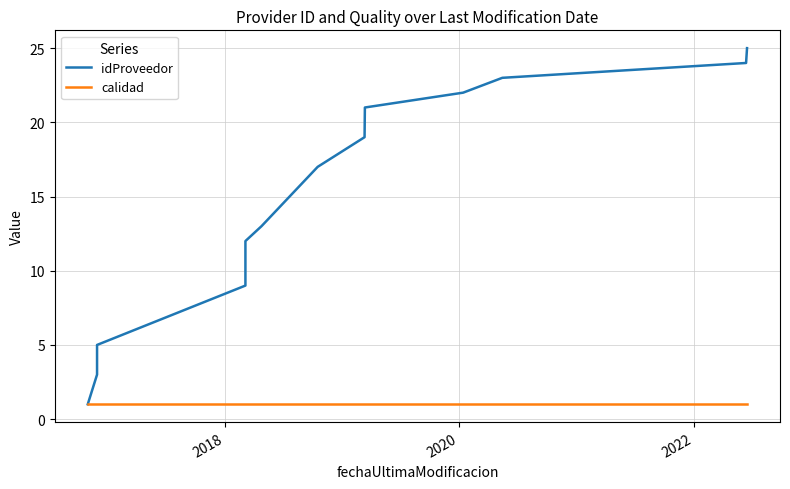

List the series in order of their overall mean, lowest first.

calidad, idProveedor